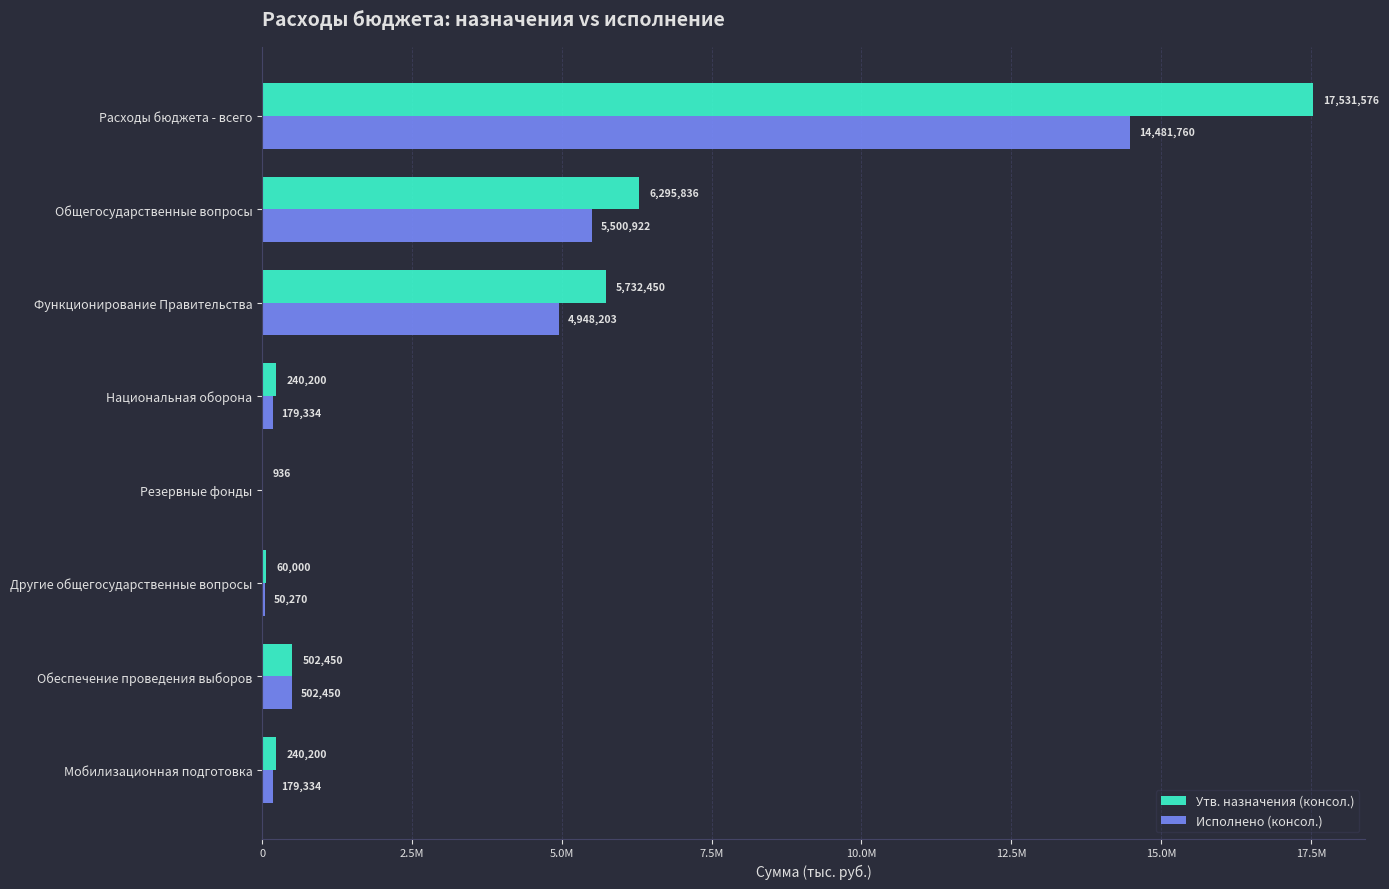

At how many categories does at least one series exceed 15819160?

1